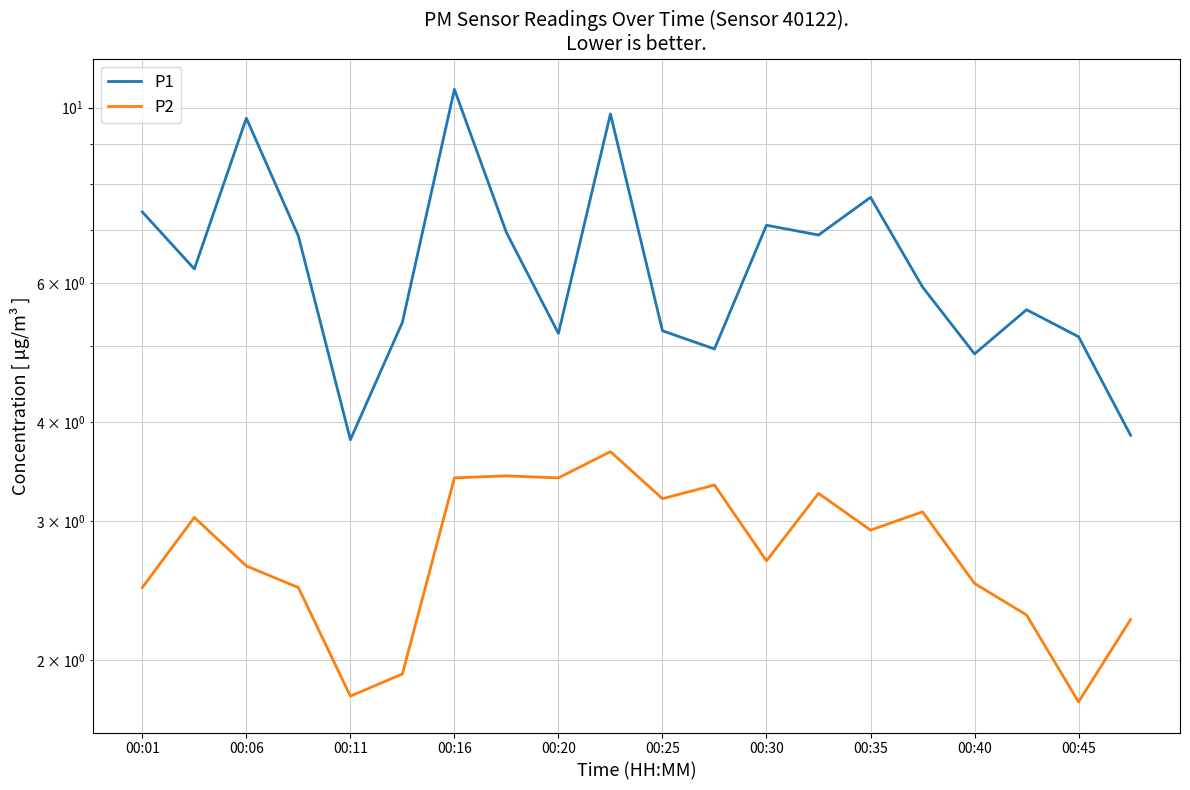

How many distinct data groups are displayed?

2